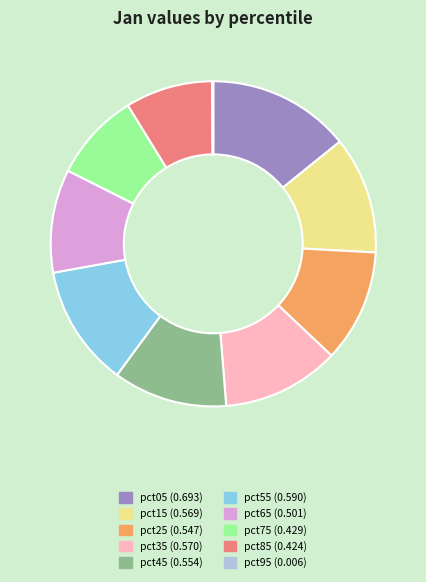

Is pct05 the majority of the pie?

No